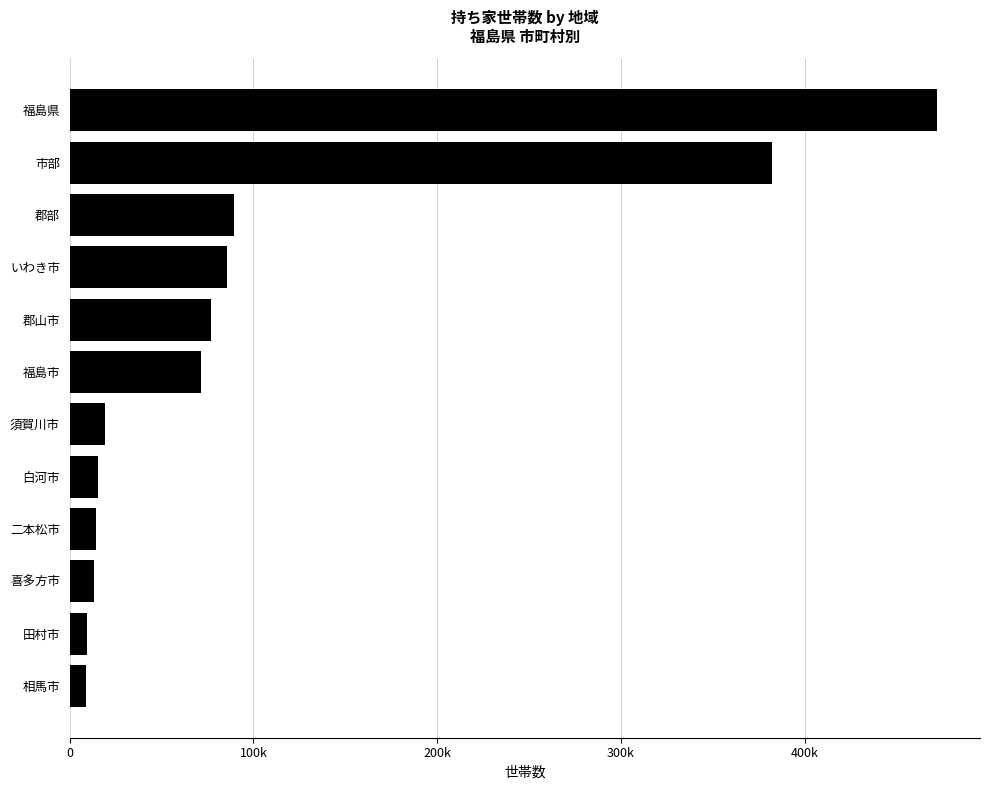

Does the chart contain any negative values?

No